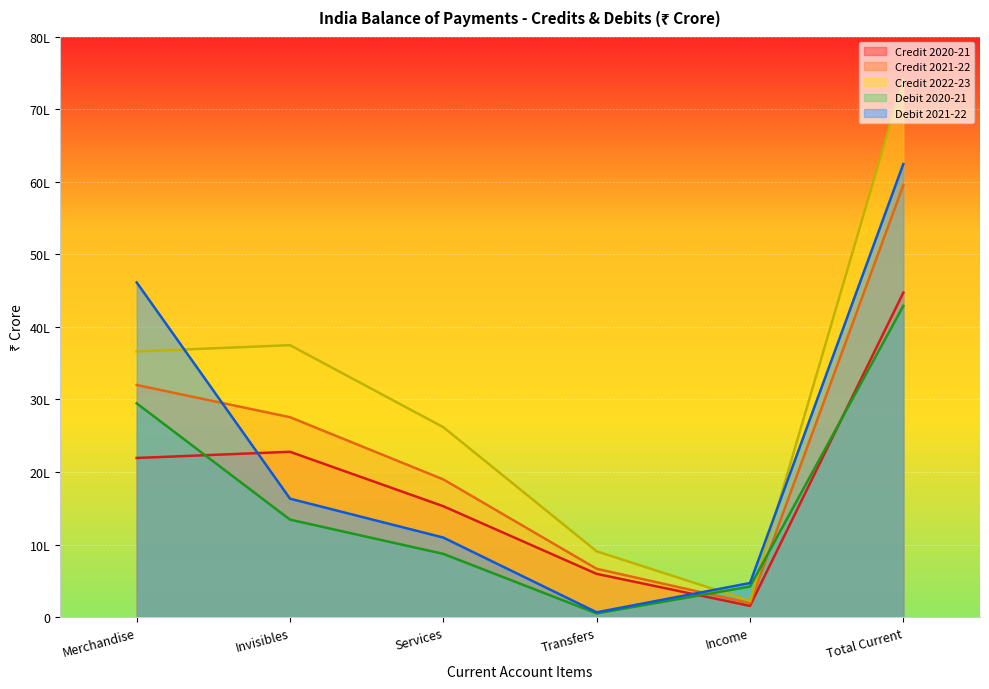

Count the number of categories in the chart.

6